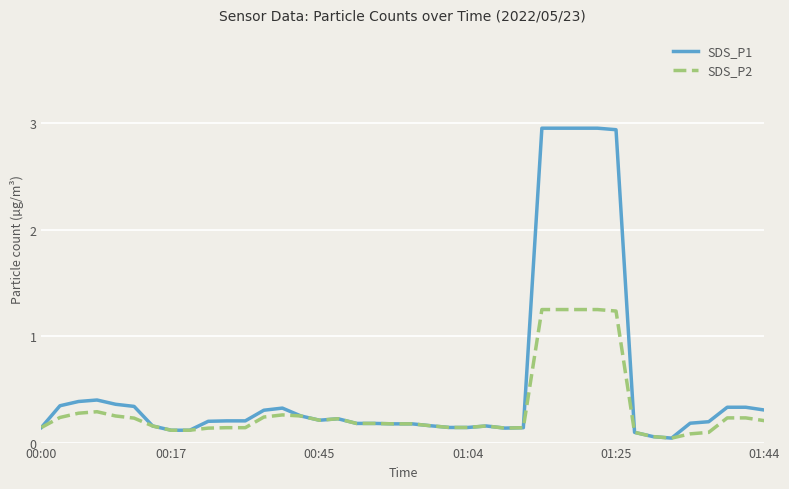

Which series has the largest total across all categories?

SDS_P1